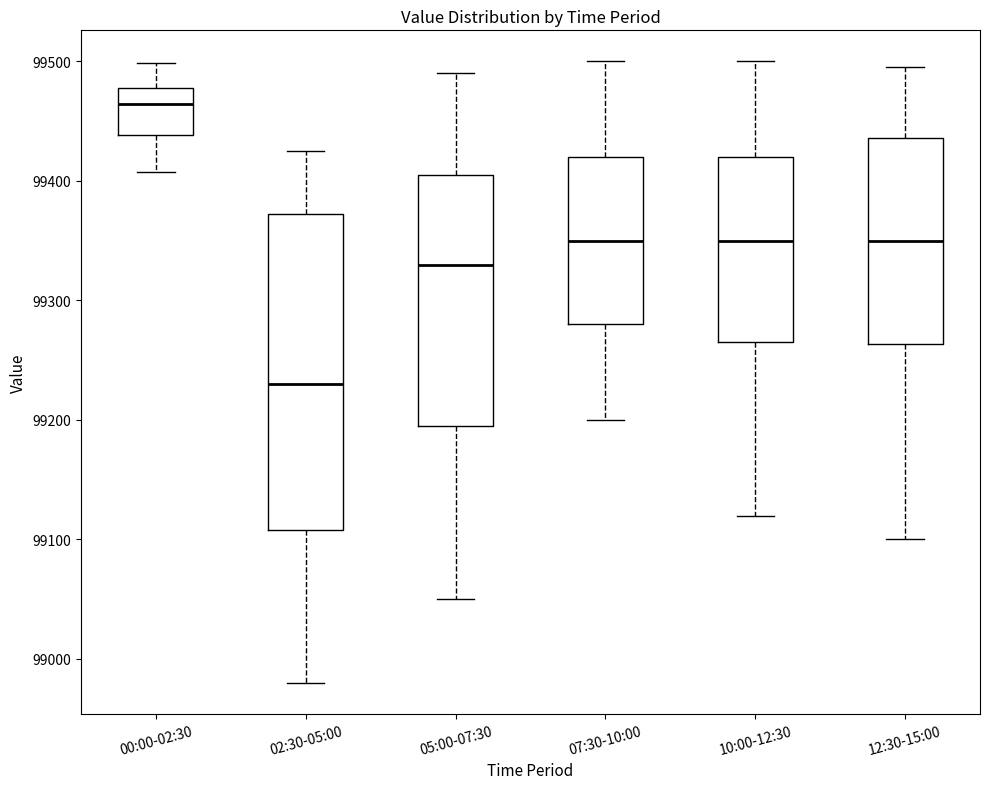

Which box has the lowest median line?

02:30-05:00